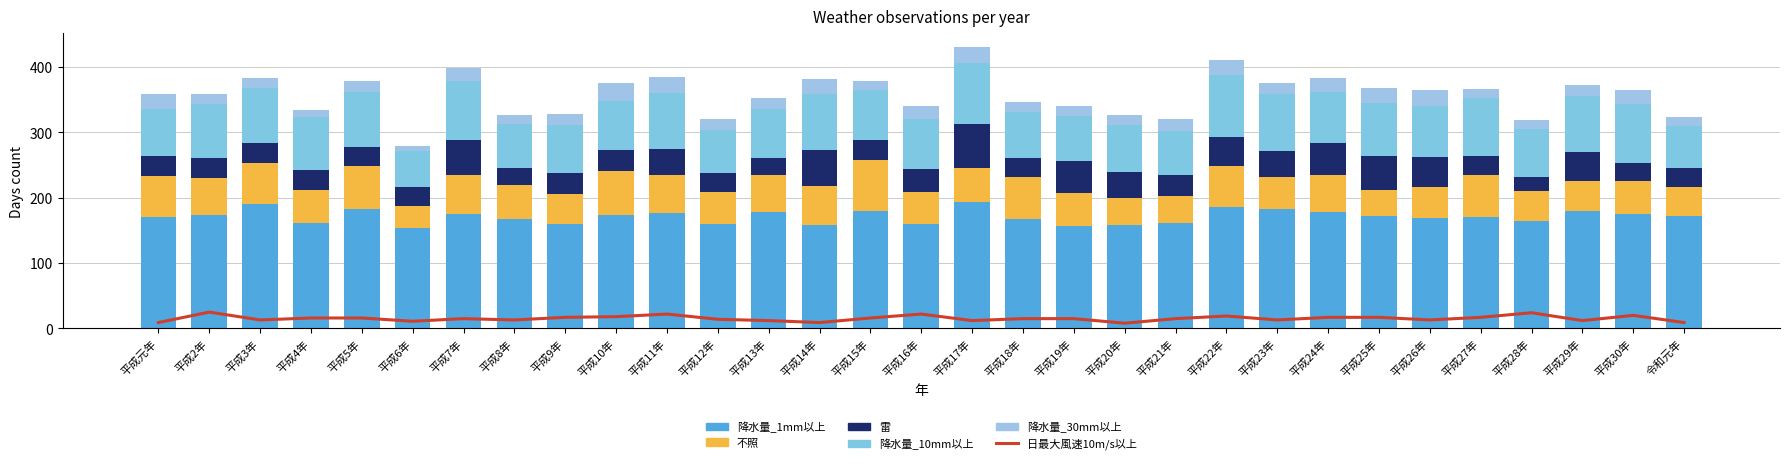

Which series has the largest range (max minus min)?

不照